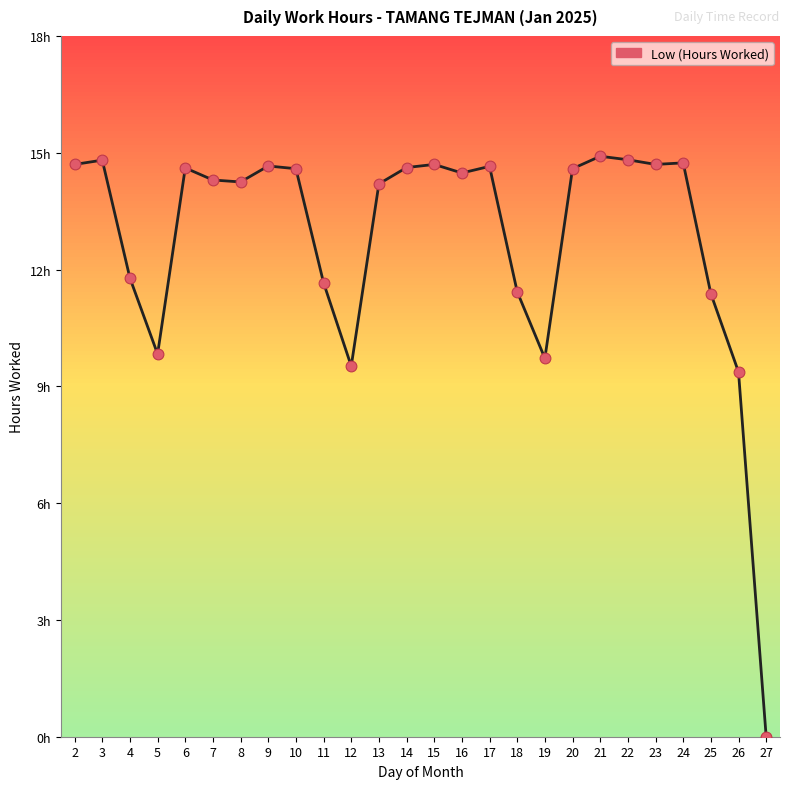

What is the change in value from 13 to 19?

-4.5